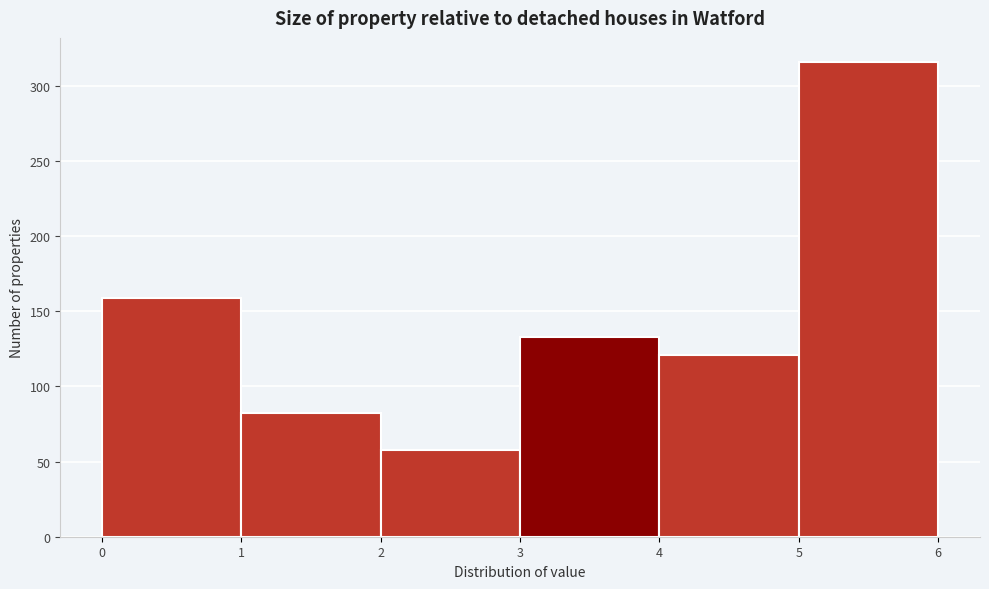

Reading left to right, transcribe this chart: for each bar, give the range it covers on the x-axis and its height. The values are not printed on the chart, so give them approximately, as read against the axis.

0 to 1: 160
1 to 2: 80
2 to 3: 60
3 to 4: 135
4 to 5: 120
5 to 6: 315